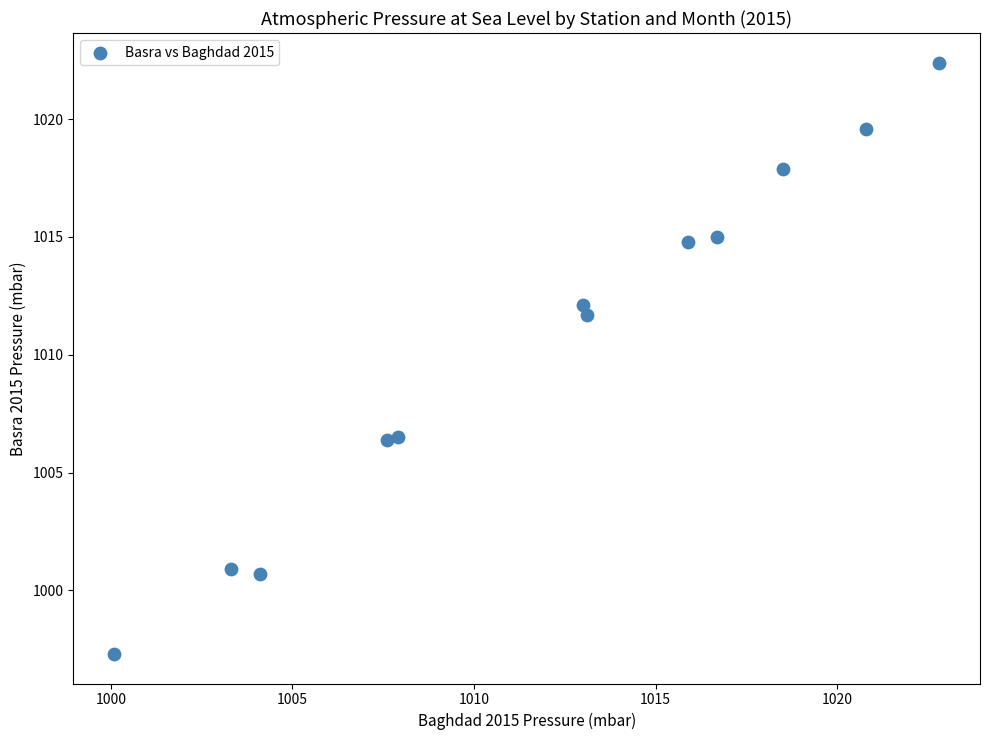

What is the average X value?

1012.0